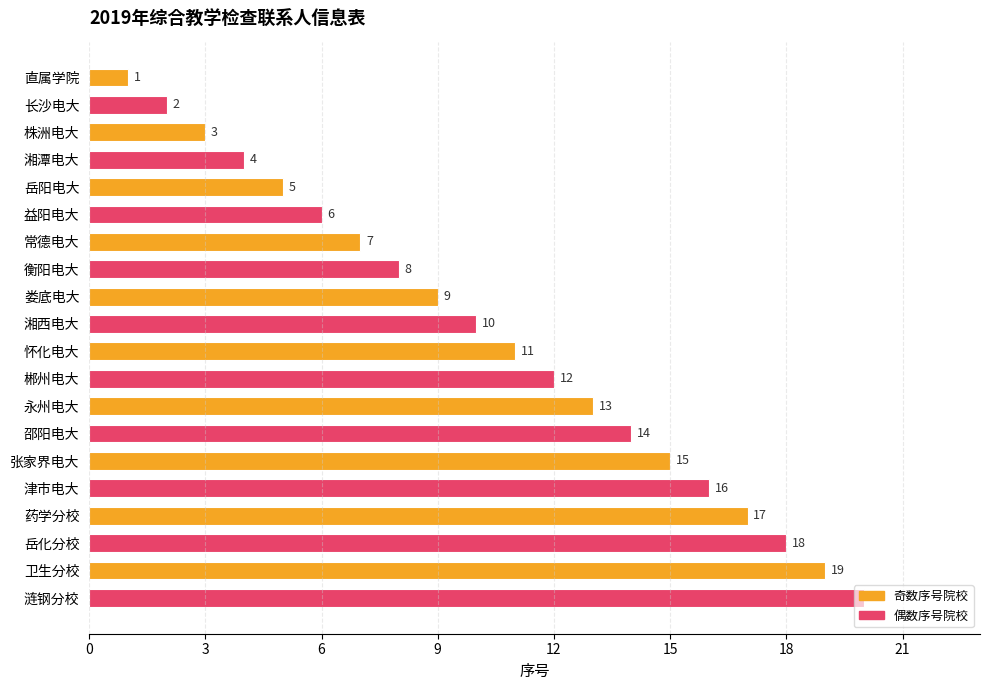

Does the chart contain any negative values?

No